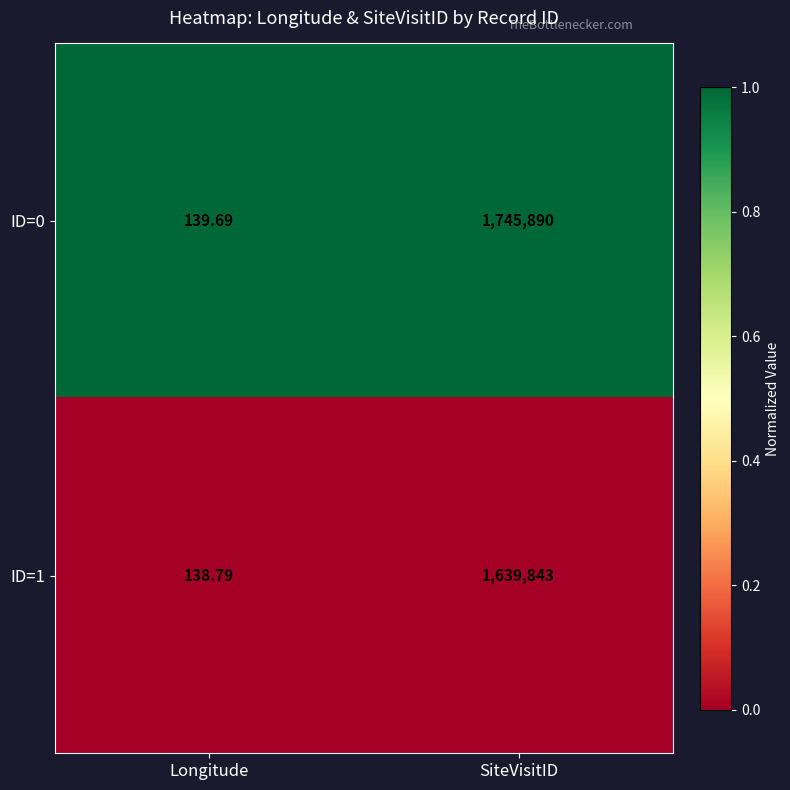

List the labels in order of ID=0 value, largest first.

SiteVisitID, Longitude